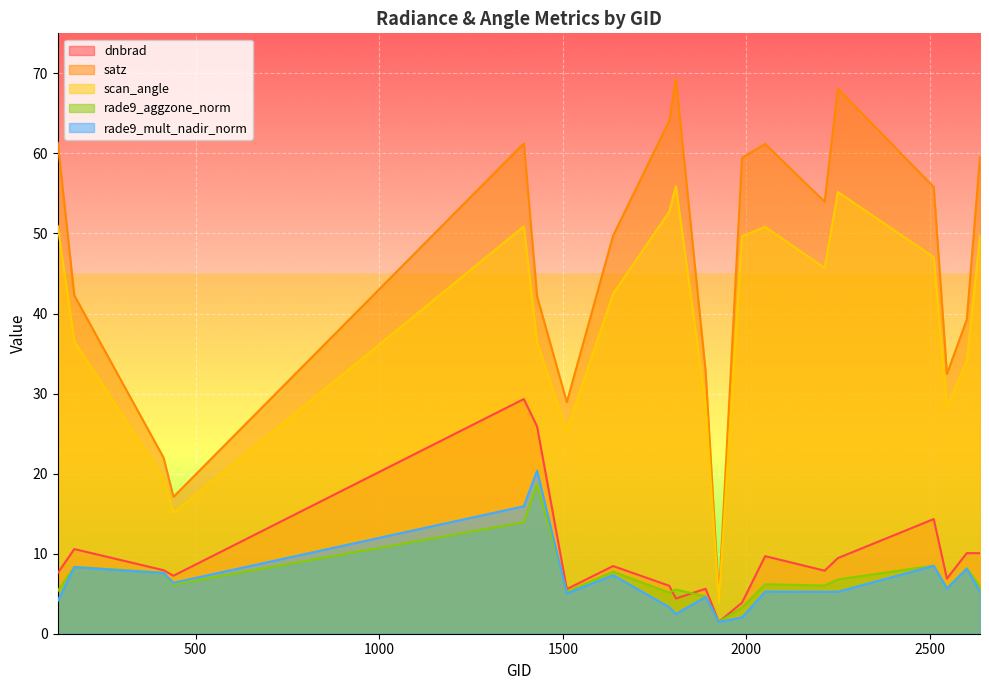

What is the total value across all series at 1637?

115.7